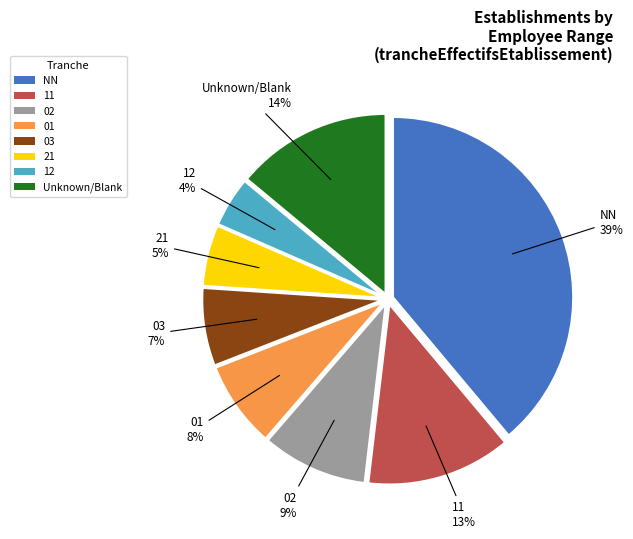

True or false: 03 accounts for 7% of the total.

True